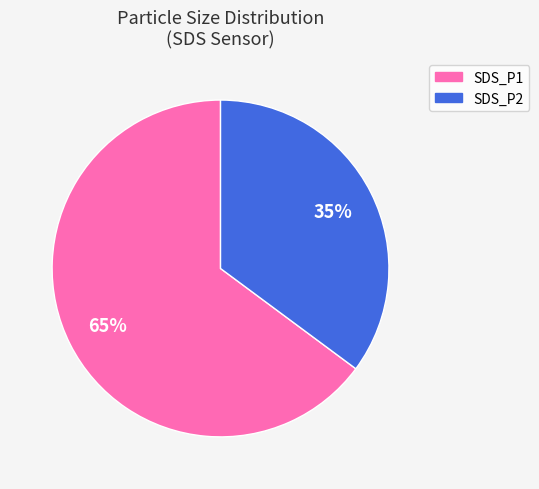

How many slices are in this pie chart?

2